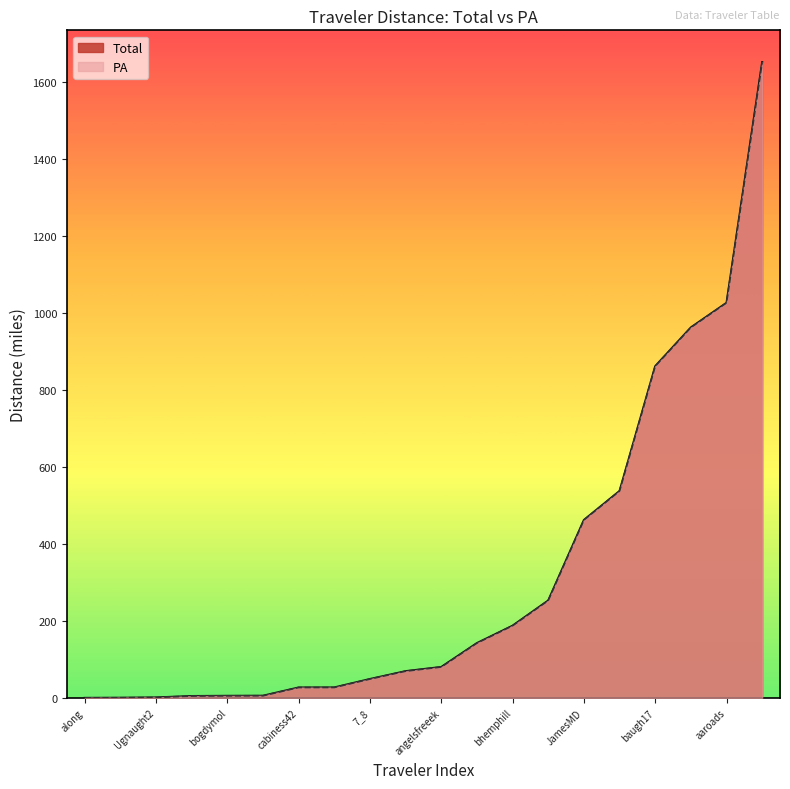

Rank the categories by Total value from highest to lowest.

Beerman, aaroads, bejacob, baugh17, afarina, JamesMD, 1995hoo, bhemphill, bobcobb, angelsfreeek, 420Traveler, 7_8, barefoot_driver, cabiness42, atsiatas, bogdymol, Echostatic, Ugnaught2, Based8, along